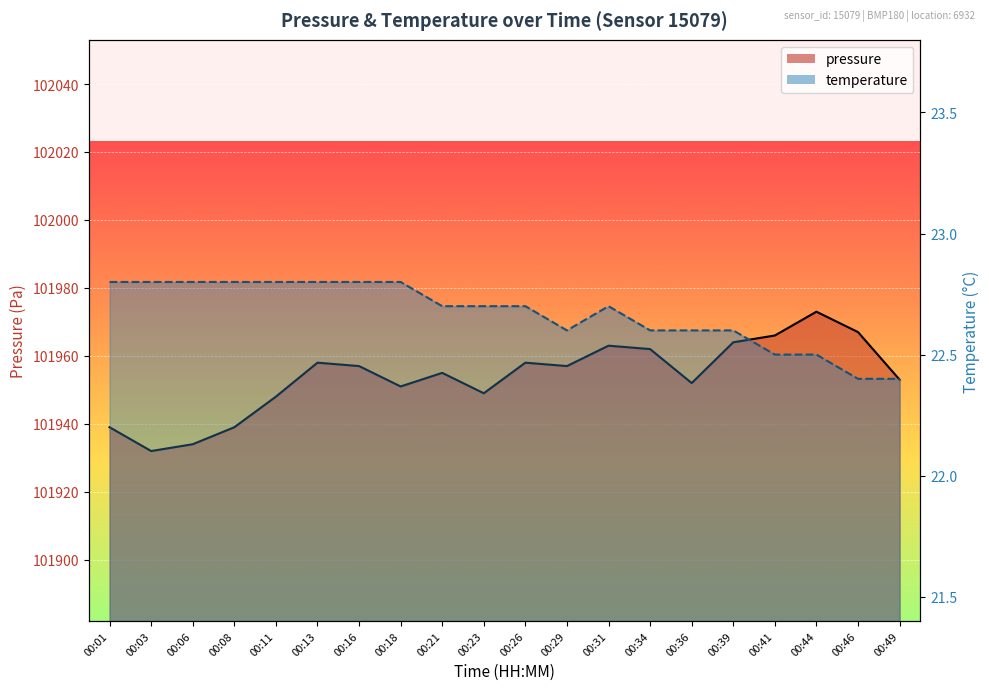

True or false: pressure has more than 2 points higher than both neighbors.

True